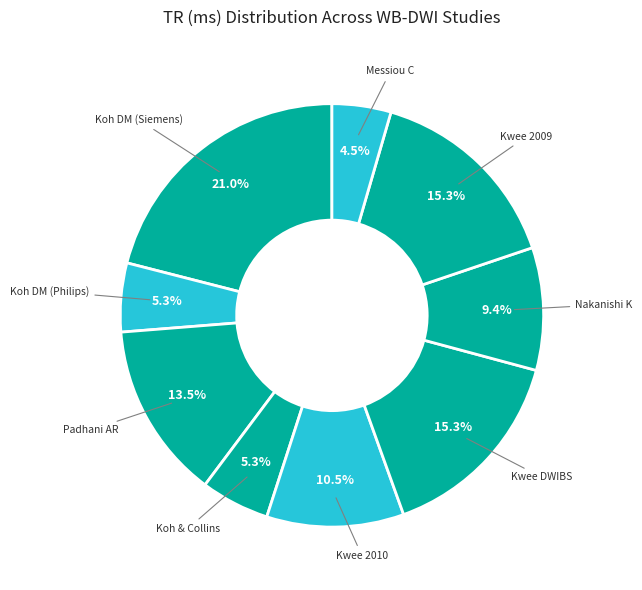

Which slice is the largest?

Koh, DM et al (Siemens)